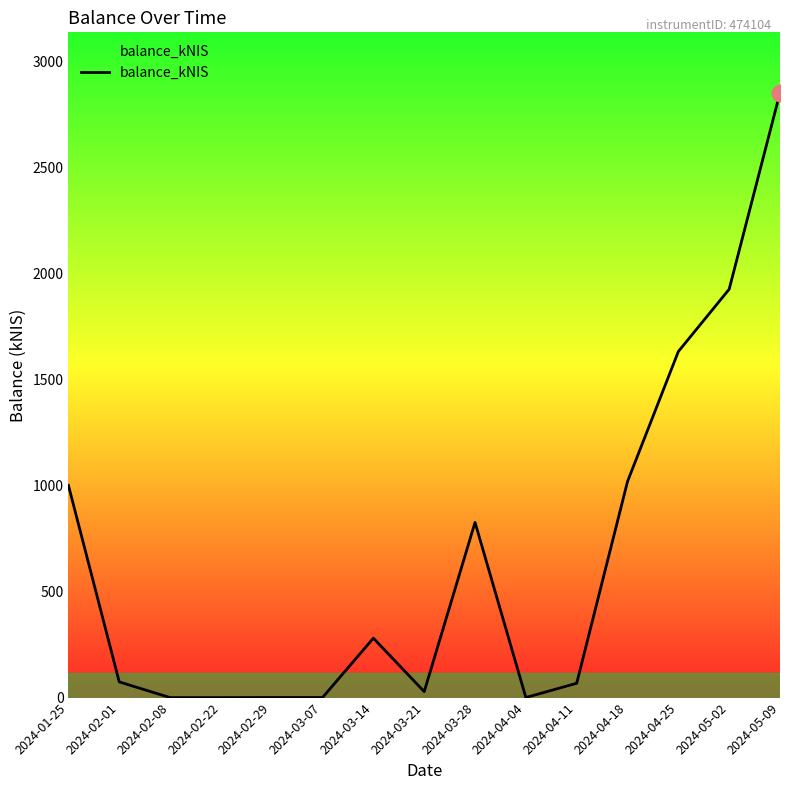

How many values are below 74?

7